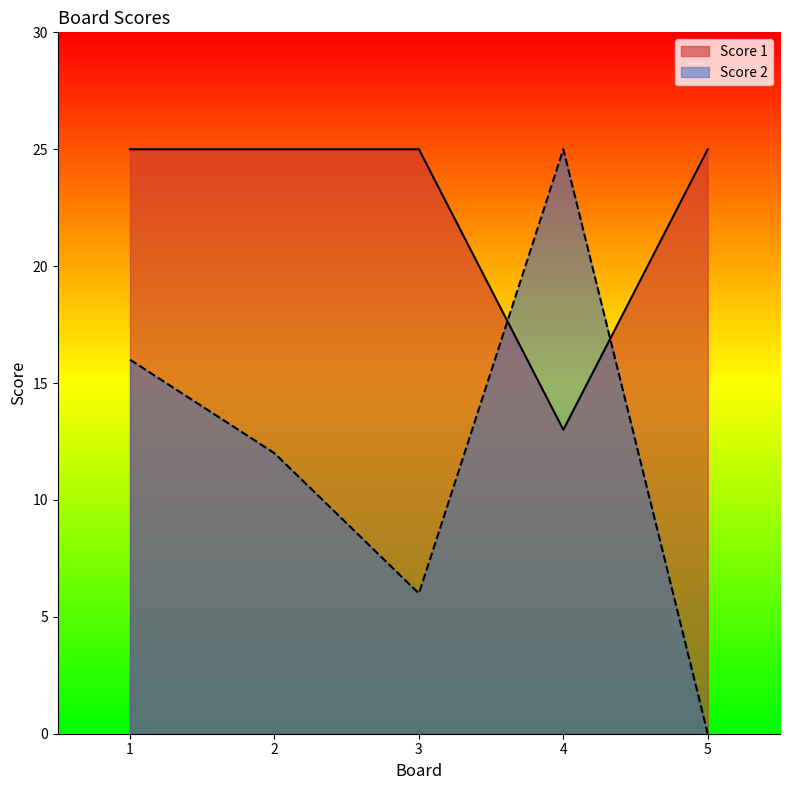

In Score 2, how many points are lower than both neighbors (excluding endpoints)?

1